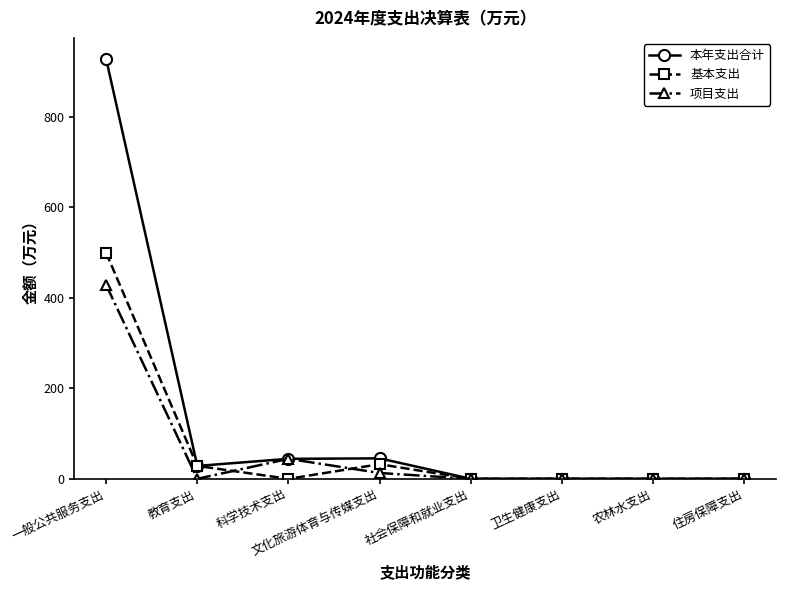

What is the label of the 8th point from the right?

一般公共服务支出